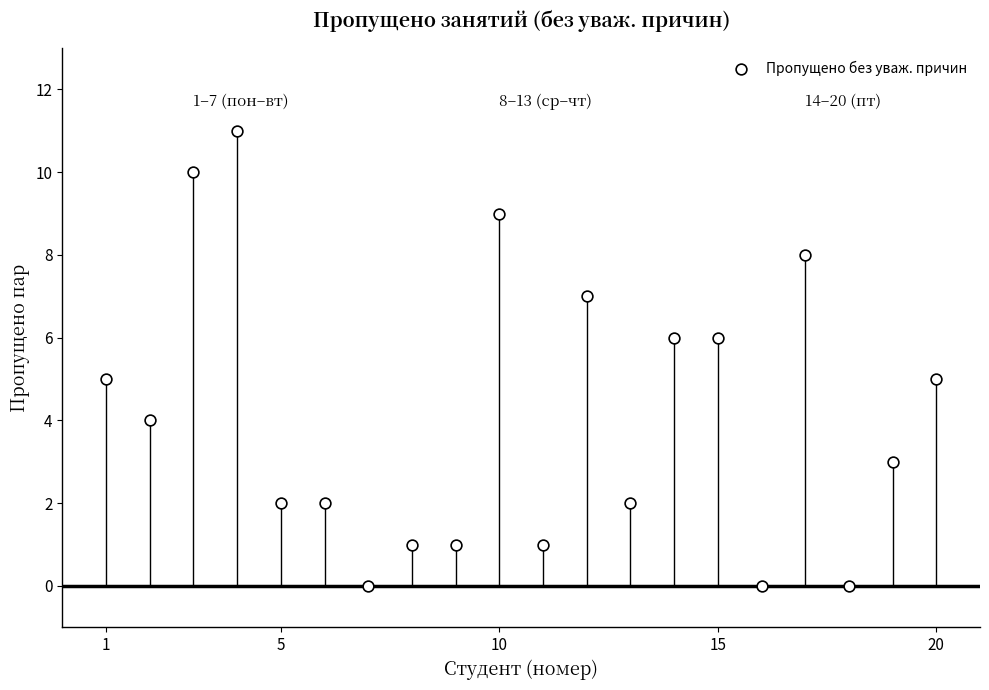

What is the range of Y values (max minus min)?

11